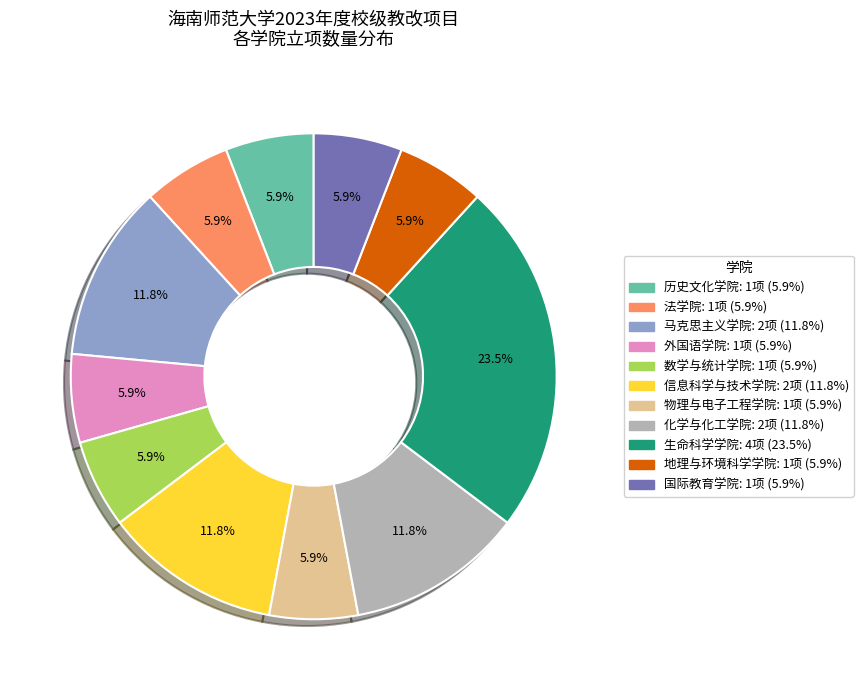

Is there any slice that represents more than half of the pie?

No